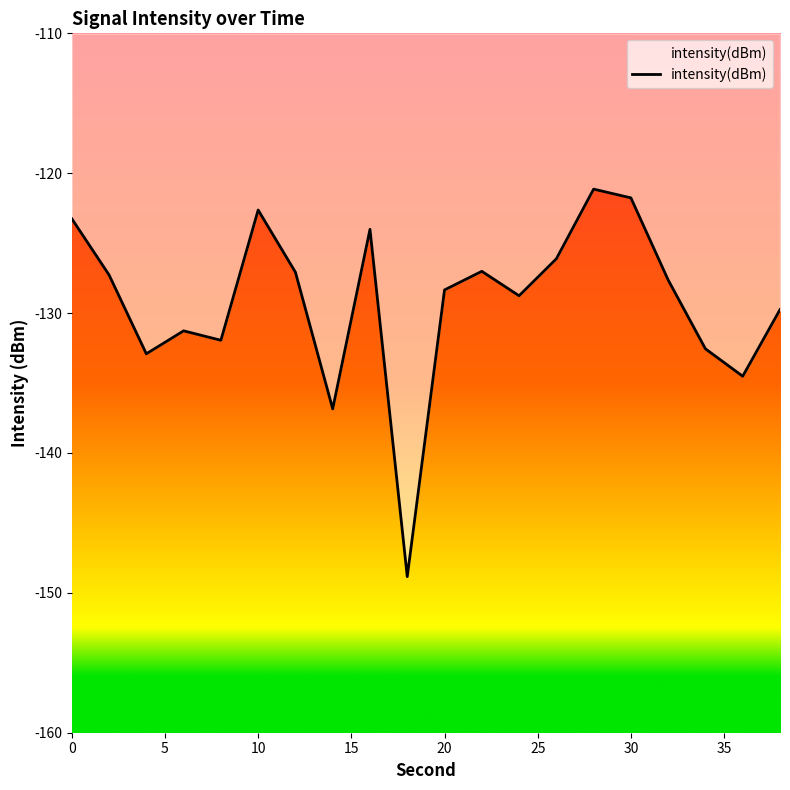

What is the difference between the maximum and minimum values?

27.7